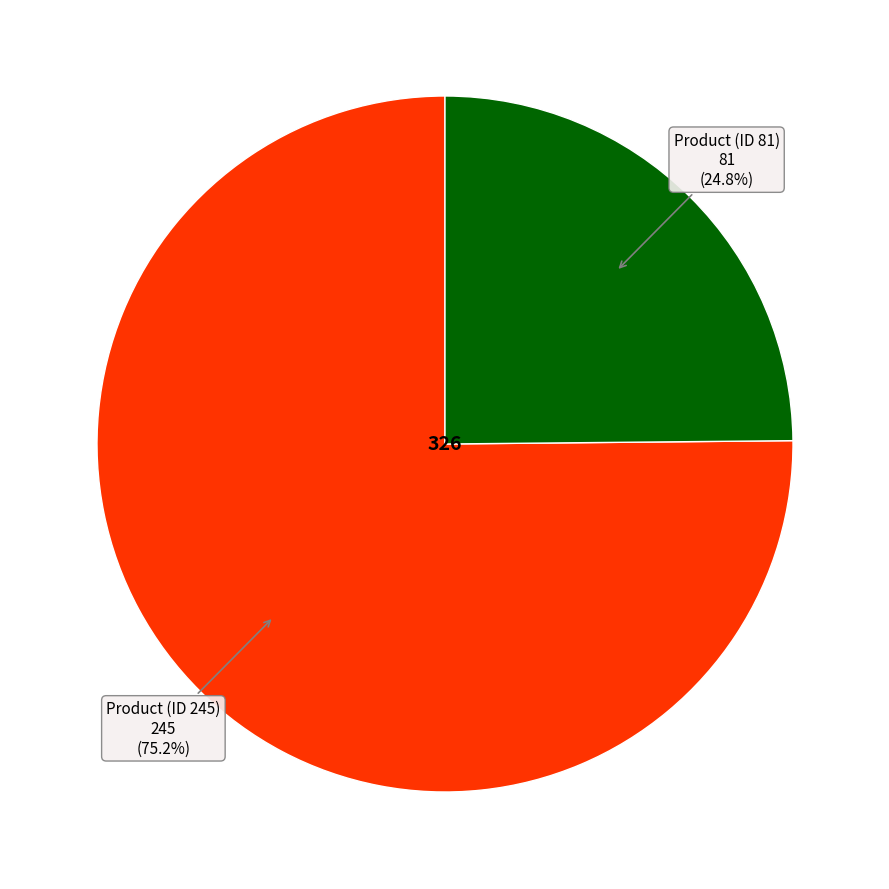

Does any single category account for the majority?

Yes